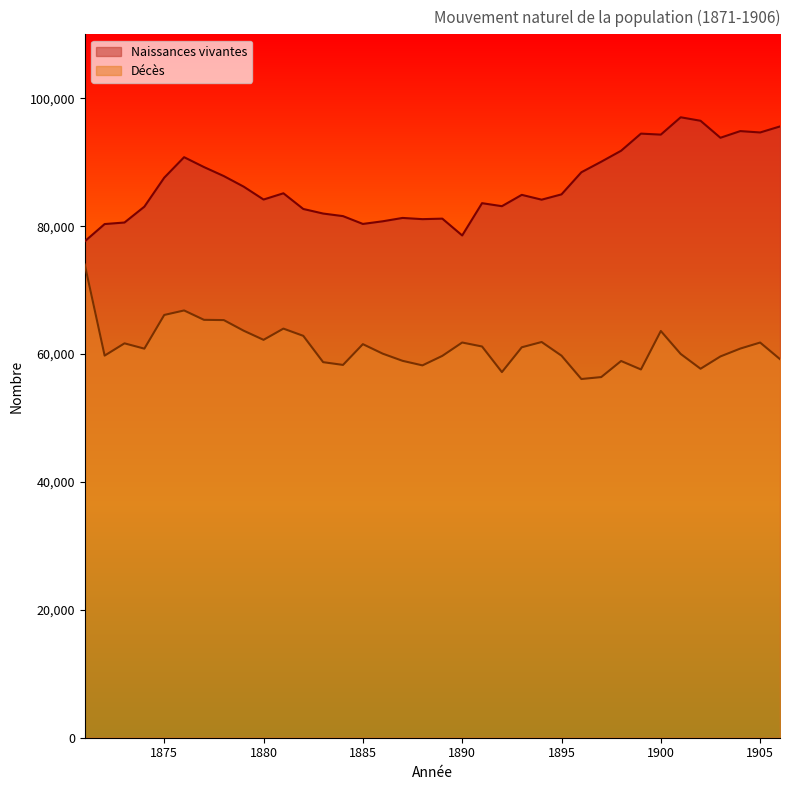

True or false: Décès has more than 0 points higher than both neighbors.

True